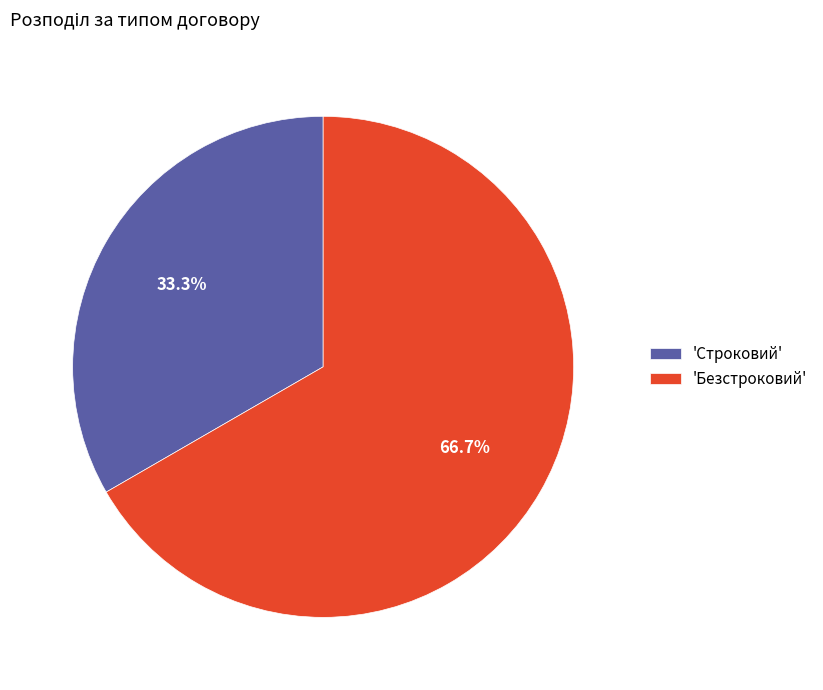

Between 'Безстроковий' and 'Строковий', which is larger?

'Безстроковий'